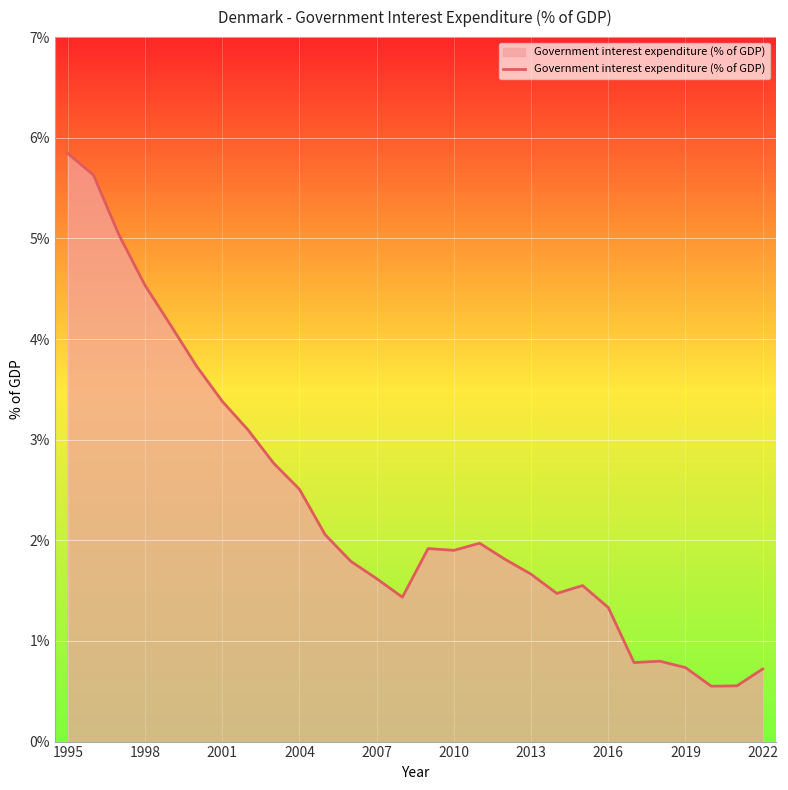

Does the chart display data point markers on the line(s)?

No